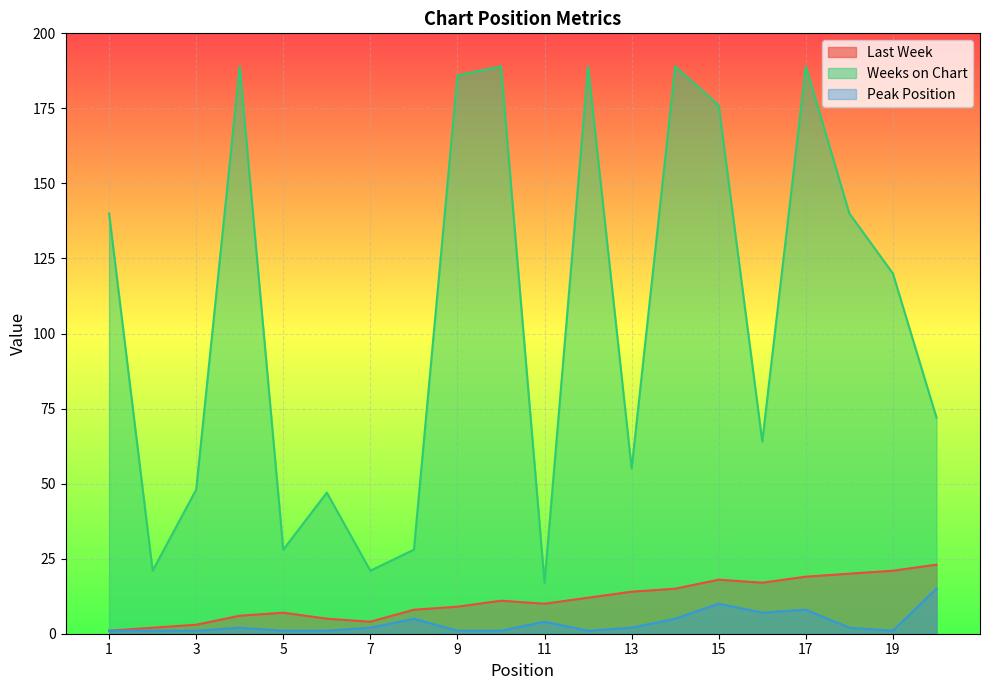

Where is the first local minimum for Last Week?

7